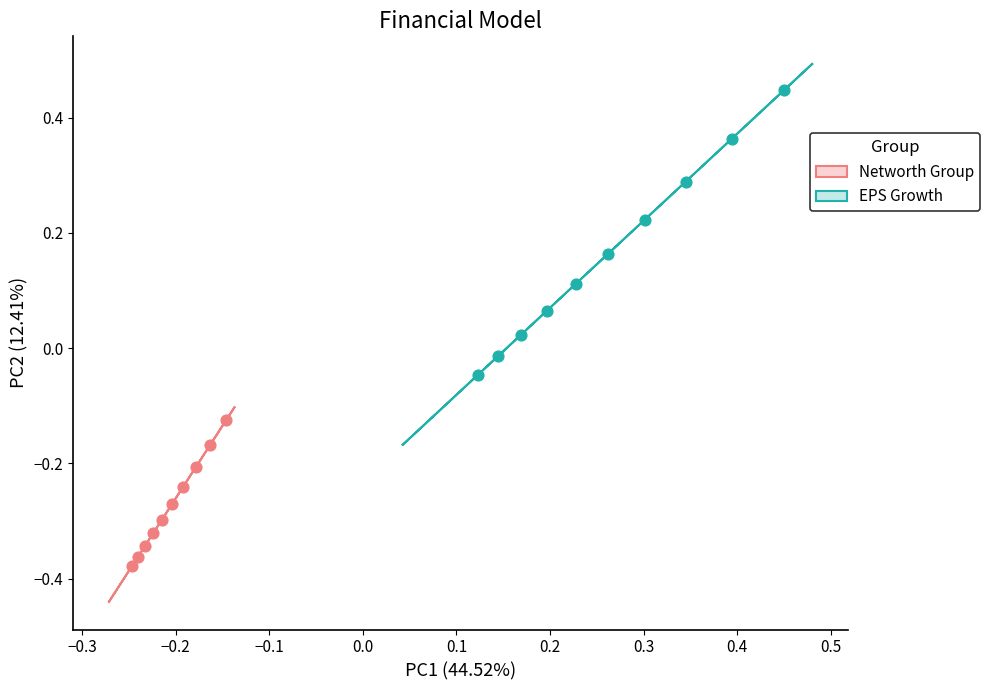

Which series reaches the minimum Y coordinate?

Networth Group